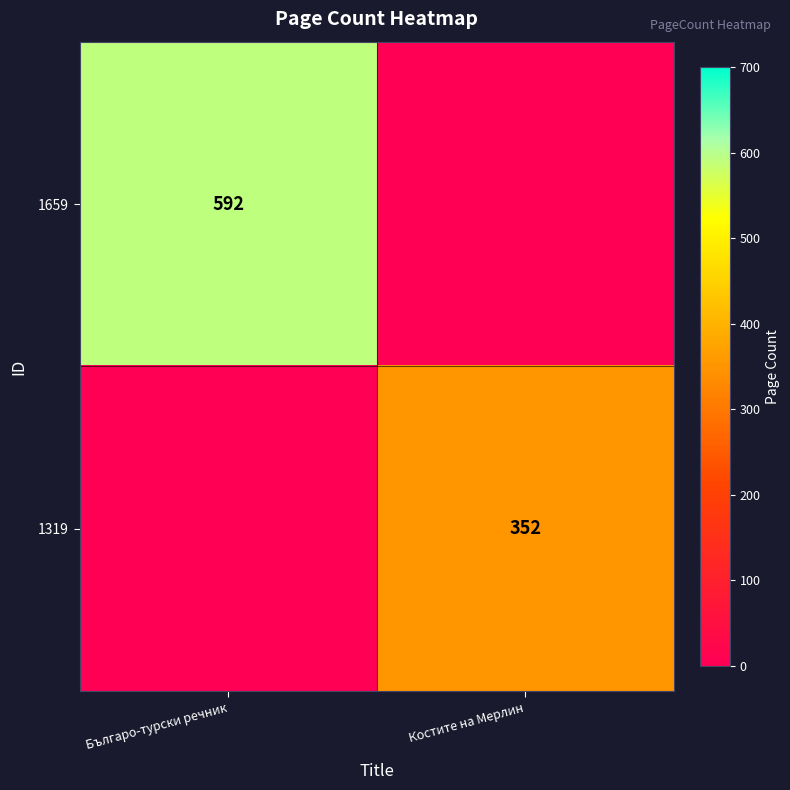

Is it true that 1659 equals 933 at Българо-турски речник?

False